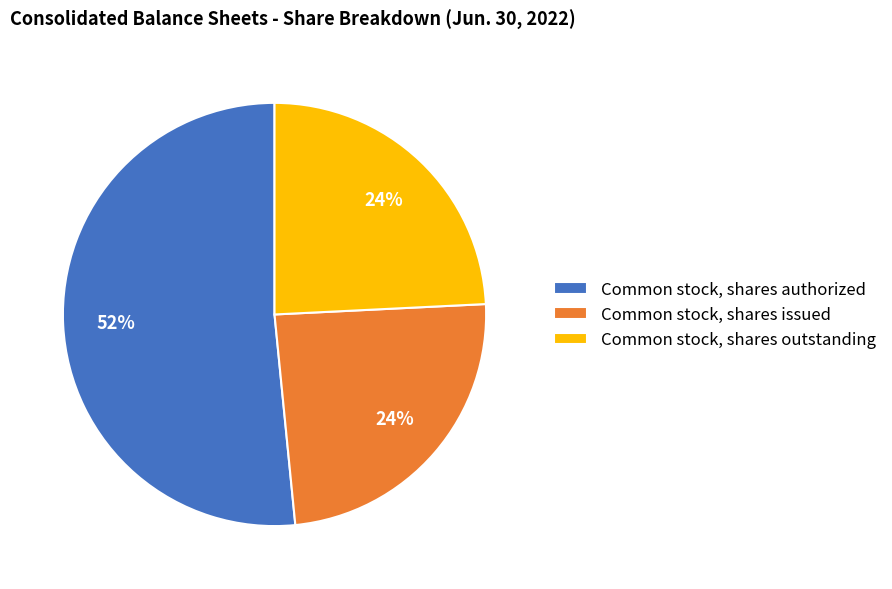

What is the largest slice in the pie chart?

Common stock, shares authorized